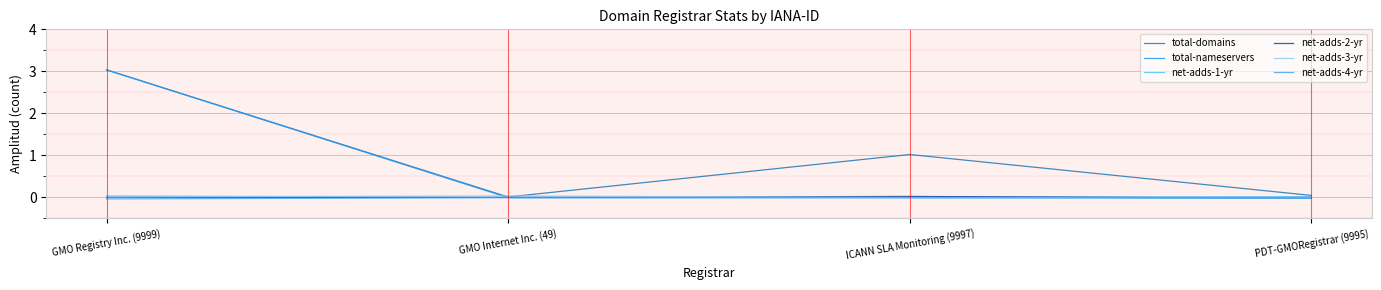

Rank the series at PDT-GMORegistrar (9995) from highest to lowest value.

total-domains, total-nameservers, net-adds-1-yr, net-adds-4-yr, net-adds-3-yr, net-adds-2-yr